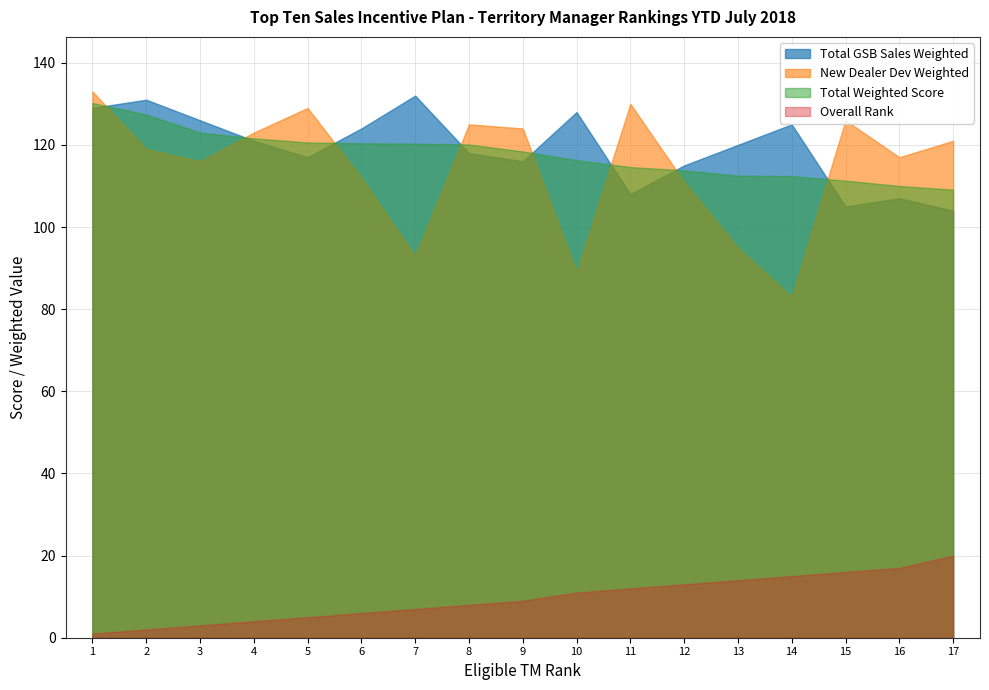

True or false: Overall Rank and New Dealer Dev Weighted intersect in this chart.

False